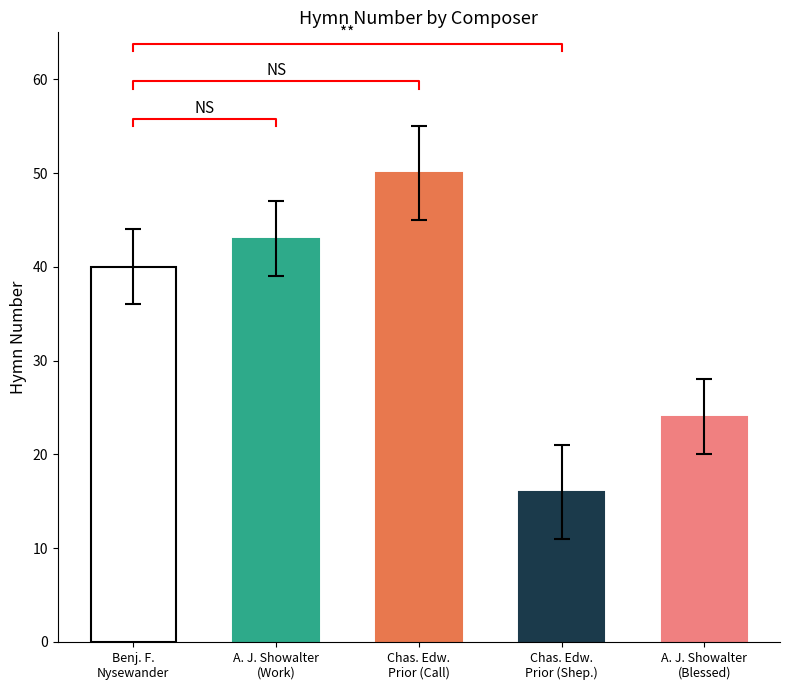

List the labels in order of value, largest first.

Chas. Edw. Prior, A. J. Showalter, Benj. F. Nysewander, A. J. Showalter, Chas. Edw. Prior